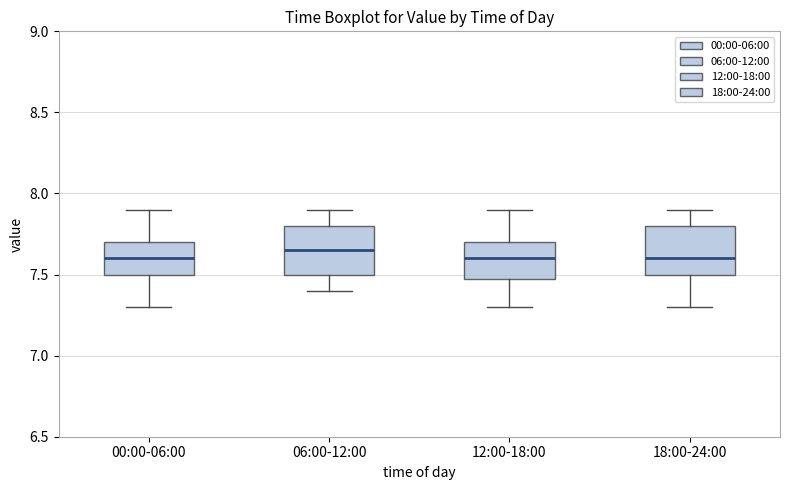

Reading left to right, read every box against the y-axis: the position of its median line, the range the box covers, and the ends of its whiskers. The values are not printed on the chart, so give them approximately, as read against the axis.

00:00-06:00: median 7.60, box 7.50 to 7.70, whiskers 7.30 to 7.90
06:00-12:00: median 7.65, box 7.50 to 7.80, whiskers 7.40 to 7.90
12:00-18:00: median 7.60, box 7.50 to 7.70, whiskers 7.30 to 7.90
18:00-24:00: median 7.60, box 7.50 to 7.80, whiskers 7.30 to 7.90